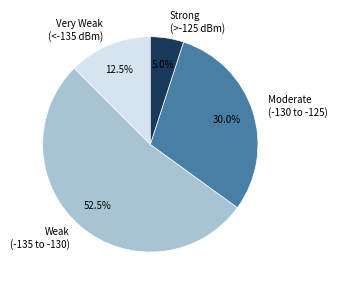

Which has a higher value, Weak (-135 to -130) or Very Weak (<-135 dBm)?

Weak (-135 to -130)